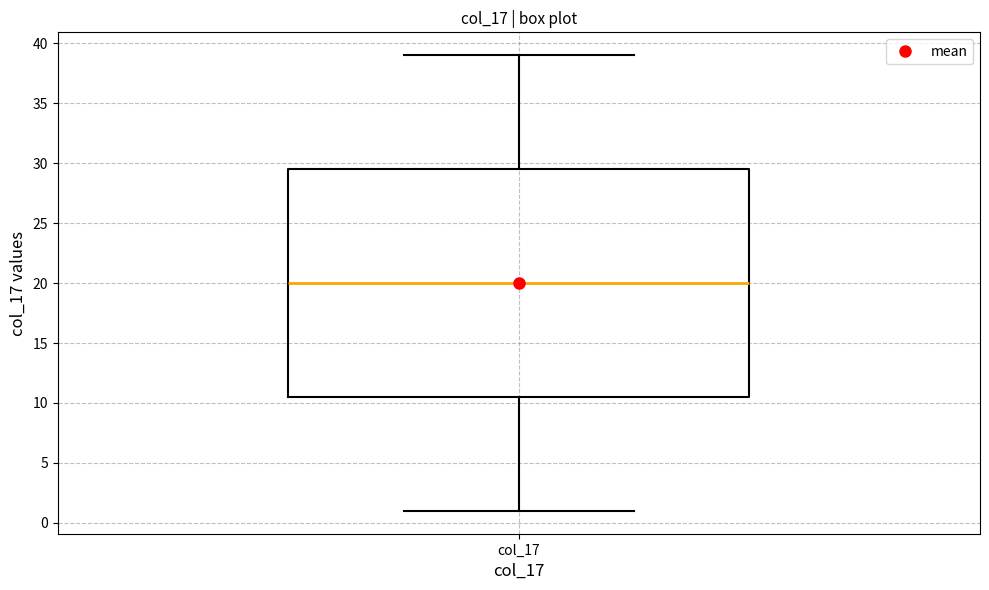

Read this box plot against the y-axis: the position of the median line, the range covered by the box, and the ends of both whiskers. The values are not printed on the chart, so give them approximately, as read against the axis.

median 20.0, box 10.5 to 29.5, whiskers 1.0 to 39.0